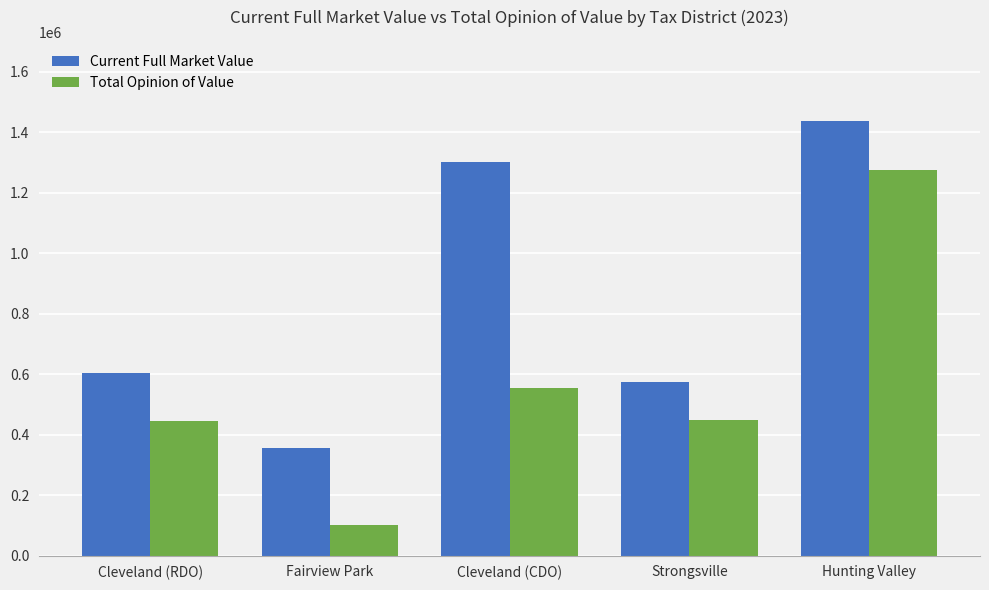

Which series has the largest range (max minus min)?

Total Opinion of Value